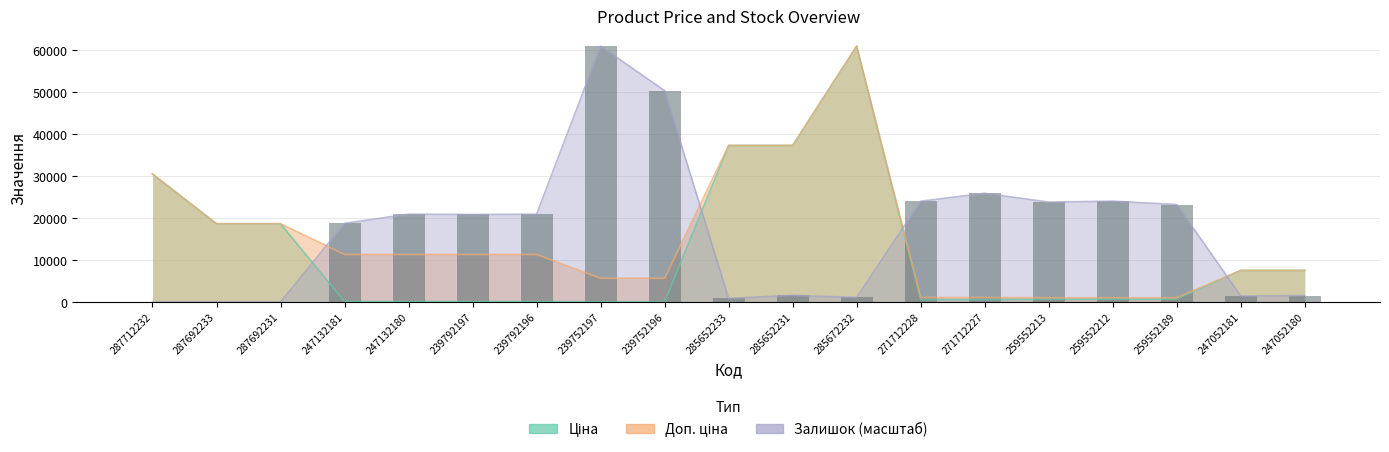

List the labels in order of value, largest first.

239752197, 239752196, 271712227, 271712228, 259552212, 259552213, 259552189, 247132180, 239792196, 239792197, 247132181, 285652231, 247052180, 247052181, 285672232, 285652233, 287712232, 287692233, 287692231